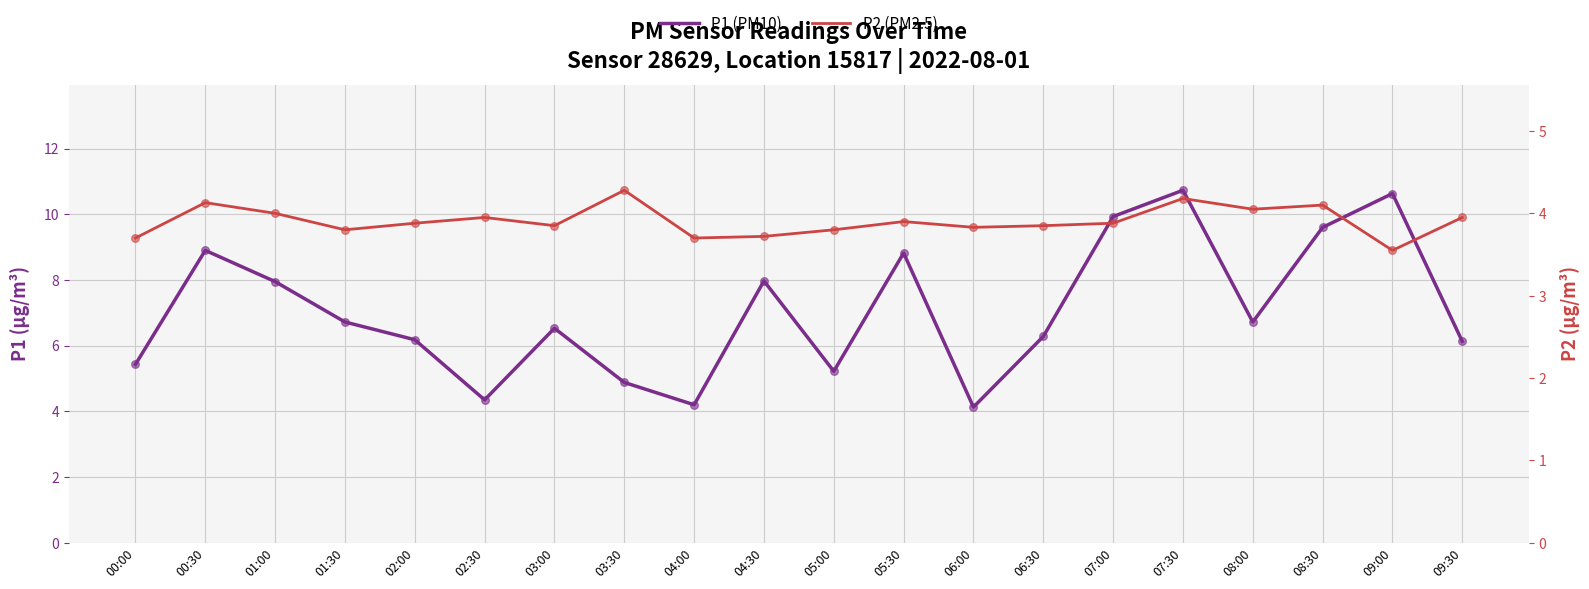

At how many categories does at least one series exceed 5?

16